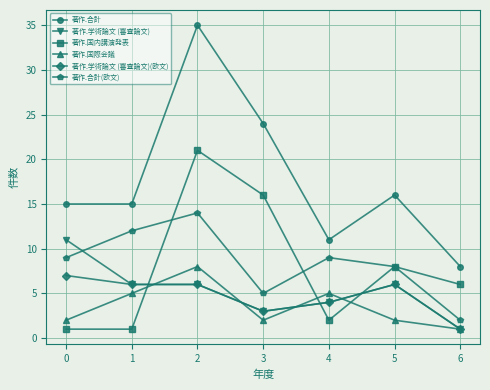

How many series are shown in this chart?

6